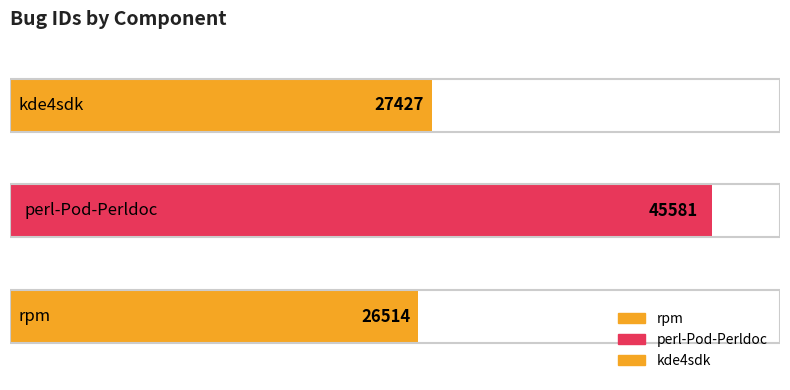

List the labels in order of value, smallest first.

rpm, kde4sdk, perl-Pod-Perldoc